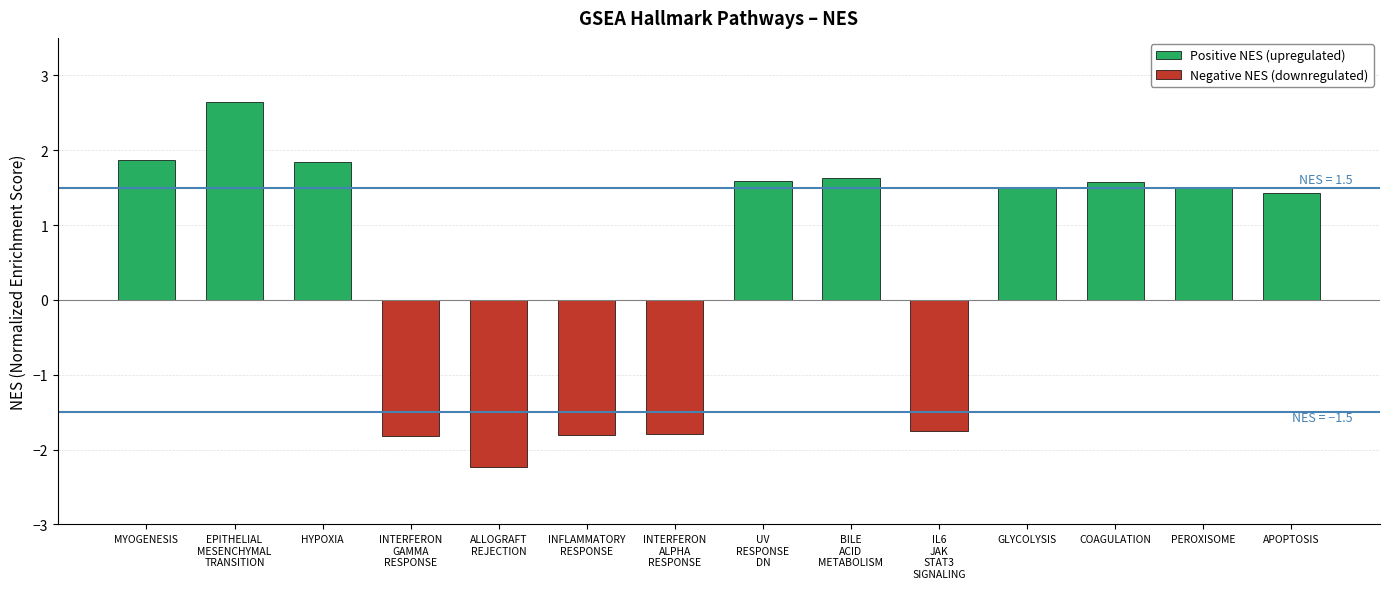

What is the sum of all values?

6.2